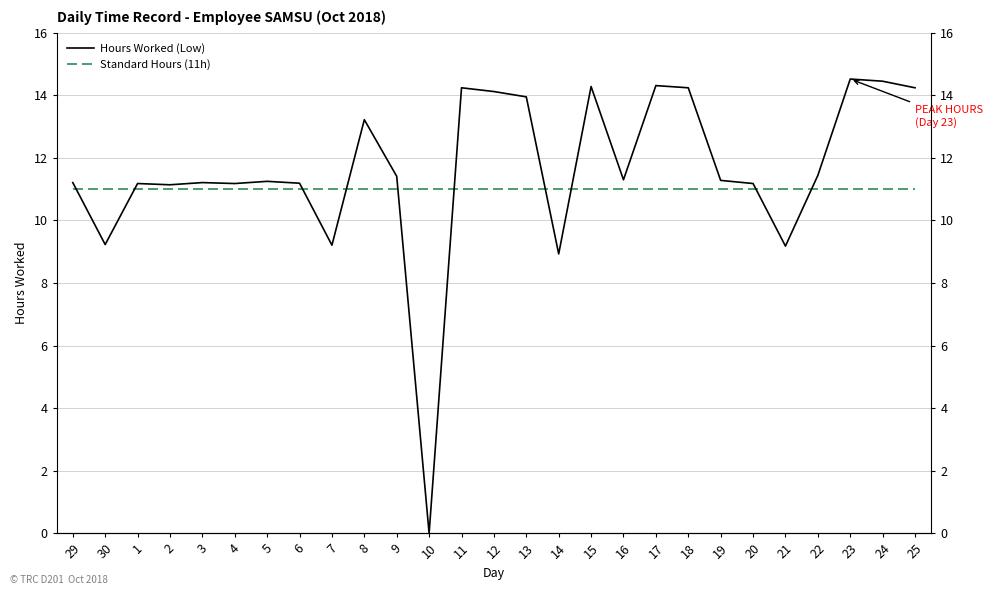

What are all the series names shown in the legend?

Hours Worked (Low), Standard Hours (11h)